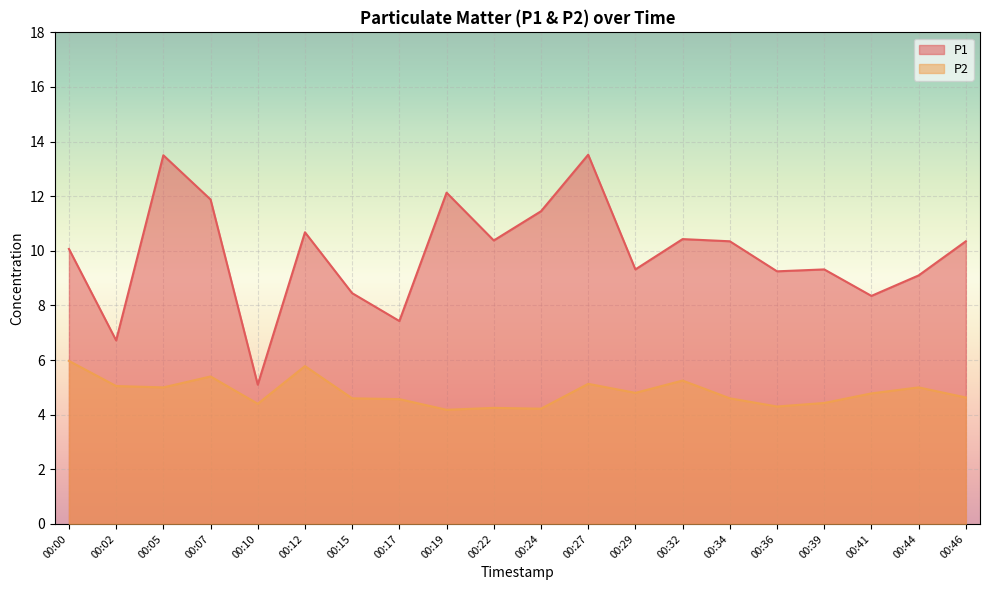

What are all the series names shown in the legend?

P1, P2